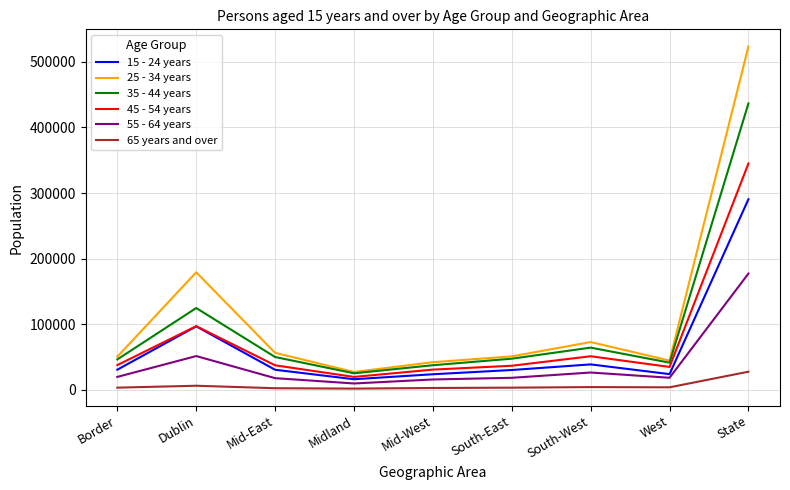

What is the approximate value of 15 - 24 years at Mid-West?

23709